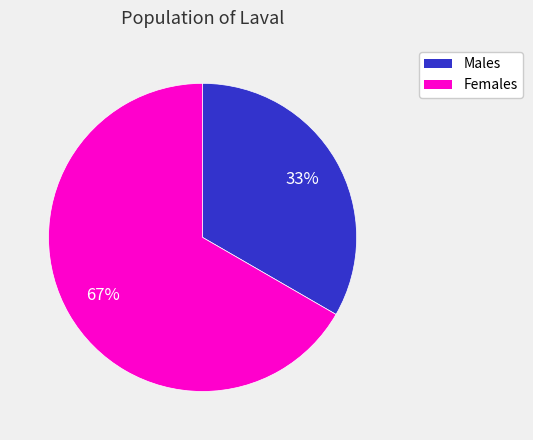

True or false: Males accounts for 33% of the total.

True